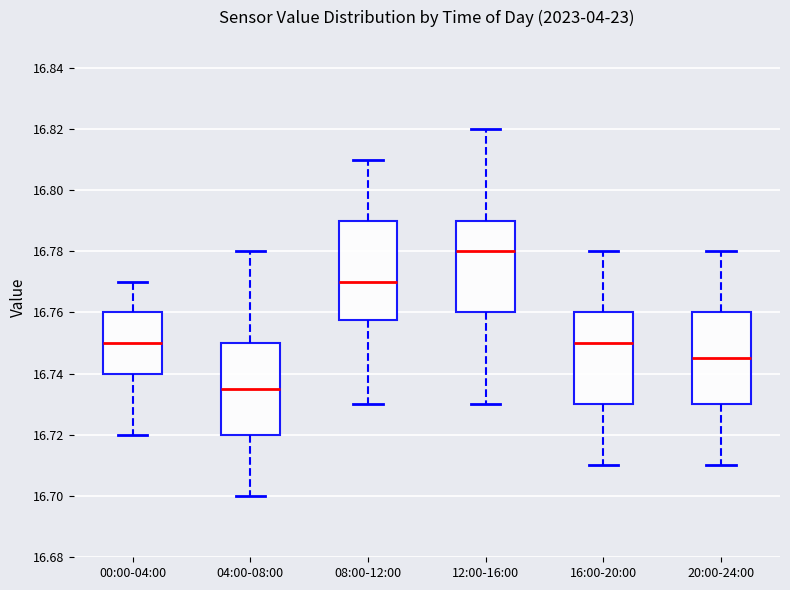

Where does the median line of the box for 12:00-16:00 sit on the y-axis? The values are not printed on the chart, so give them approximately, as read against the axis.

16.780